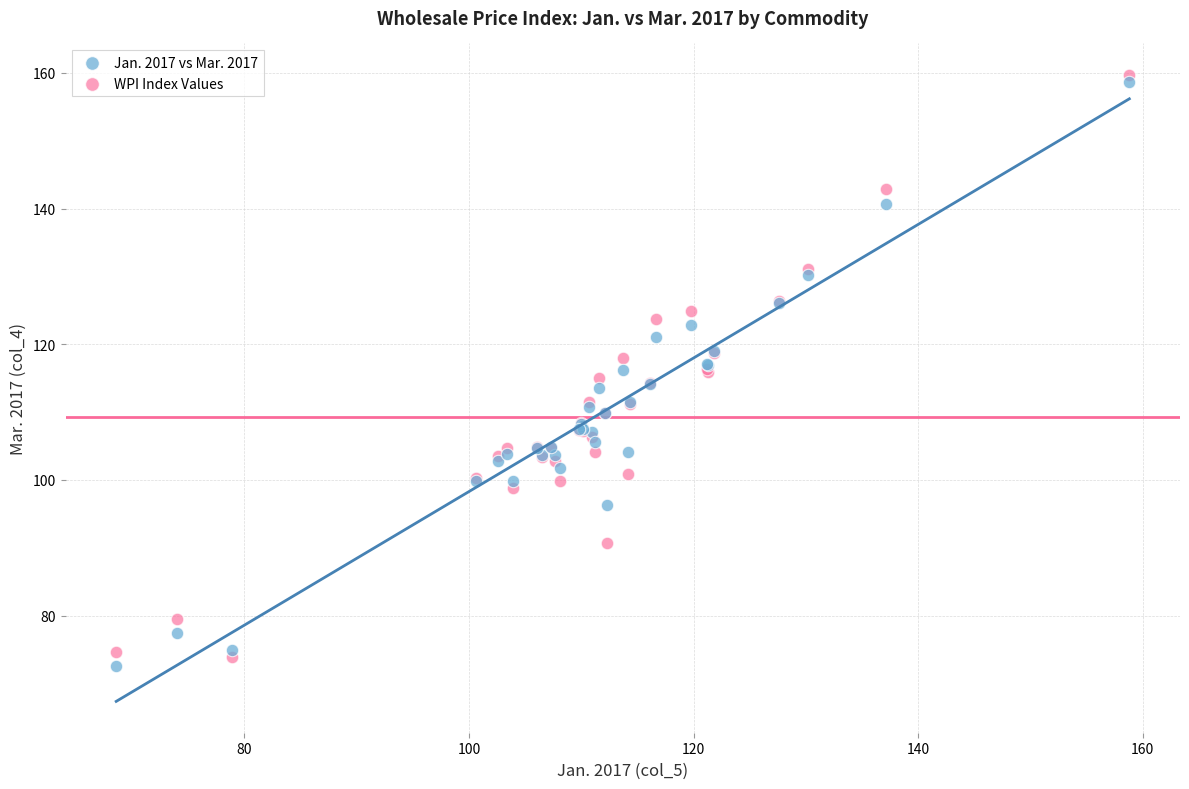

What are all the series names shown in the legend?

Jan. 2017 vs Mar. 2017, WPI Index Values